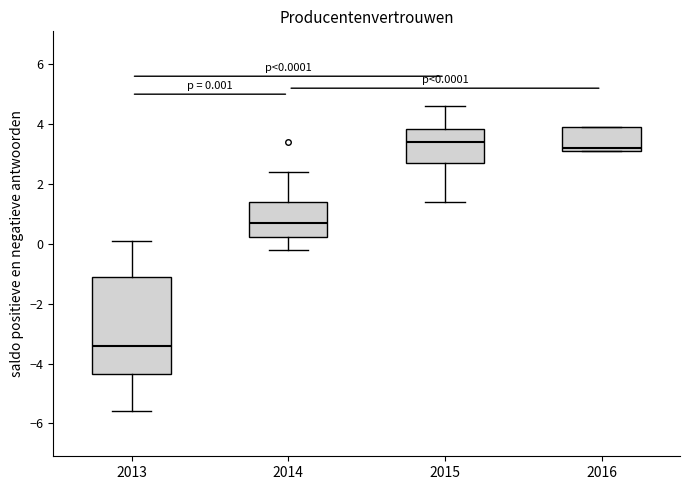

Comparing the boxes themselves (not the whiskers), which one is the tallest?

2013